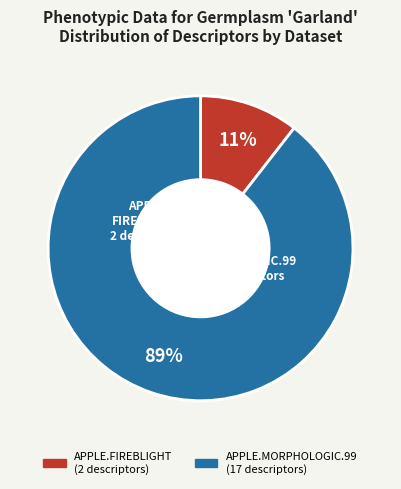

Which has a higher value, APPLE.MORPHOLOGIC.99 or APPLE.FIREBLIGHT?

APPLE.MORPHOLOGIC.99